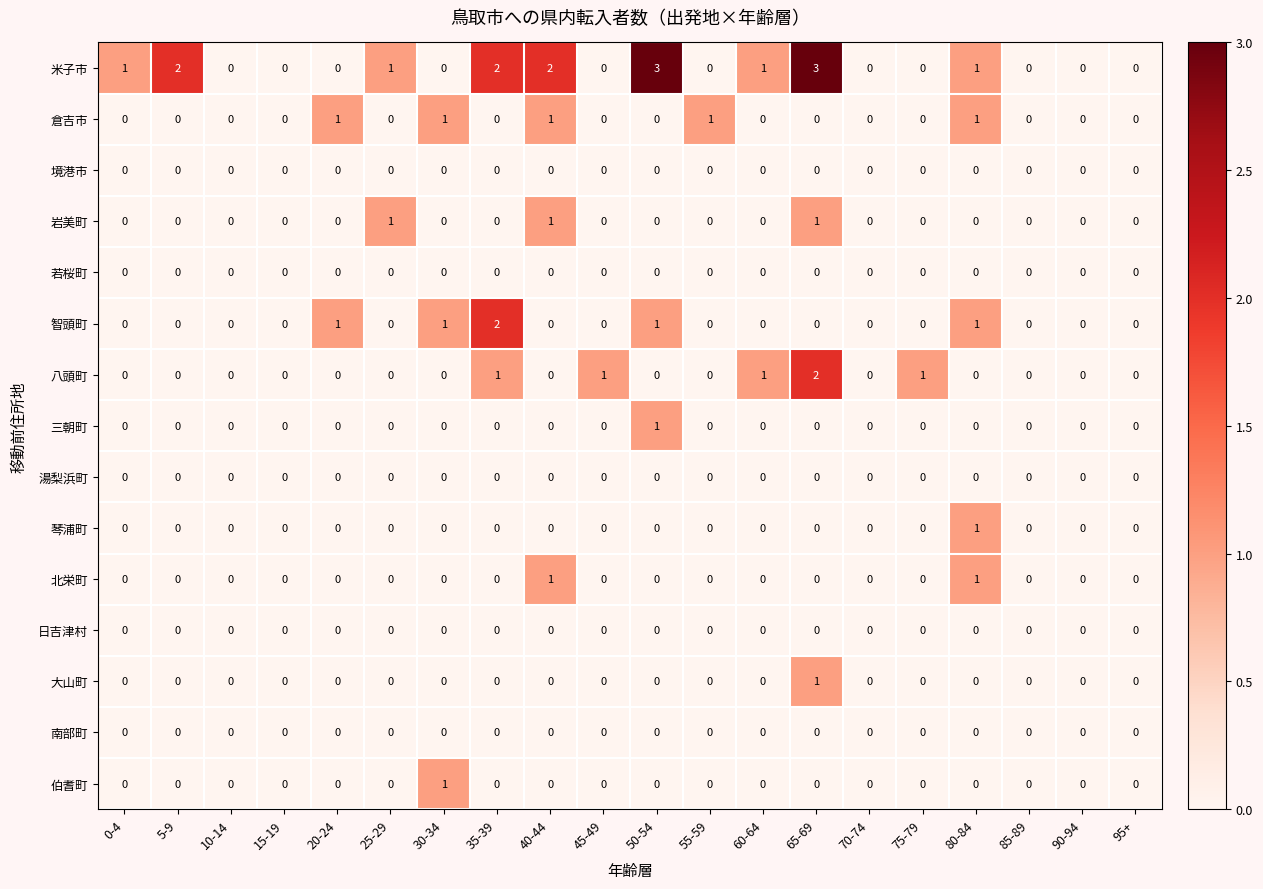

At which label does 大山町 reach its peak?

65-69